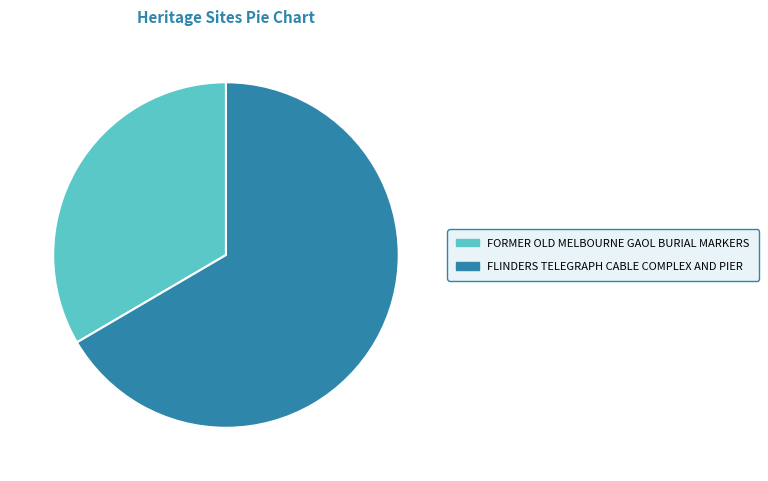

Rank the categories by value from lowest to highest.

FORMER OLD MELBOURNE GAOL BURIAL MARKERS, FLINDERS TELEGRAPH CABLE COMPLEX AND PIER